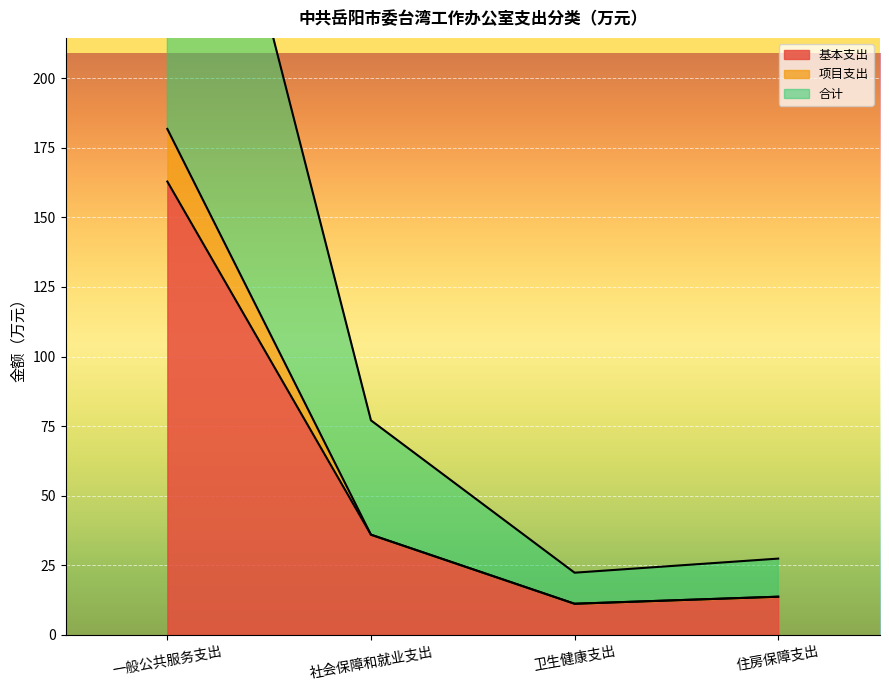

What is the greatest value displayed?

363.6